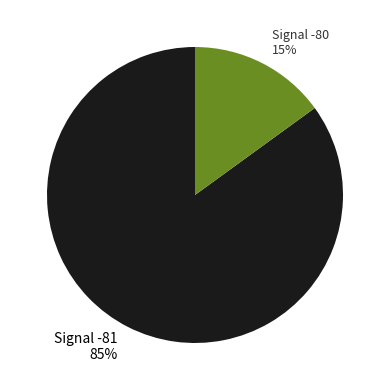

Which slice is the largest?

Signal -81 85%